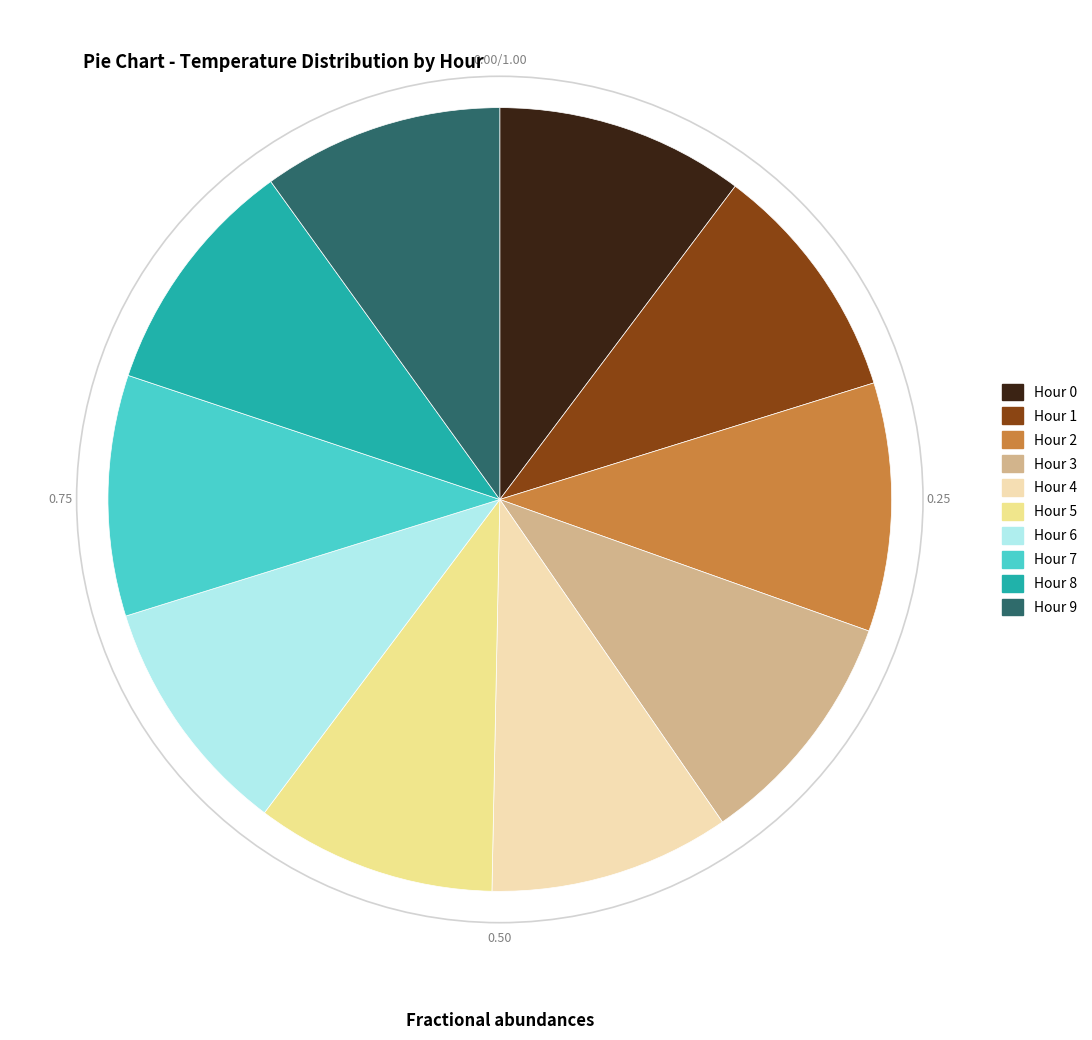

Is it true that Hour 9 is 3% of the pie?

False